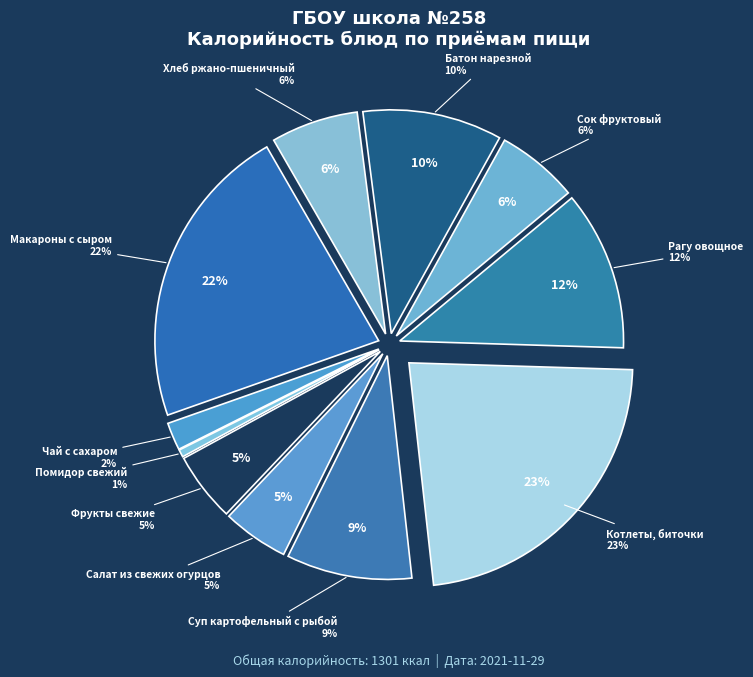

Is there a majority slice in this chart?

No